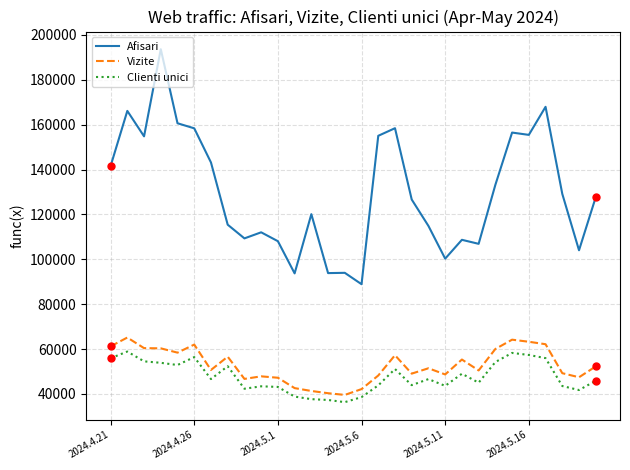

Which series has the largest total across all categories?

Afisari